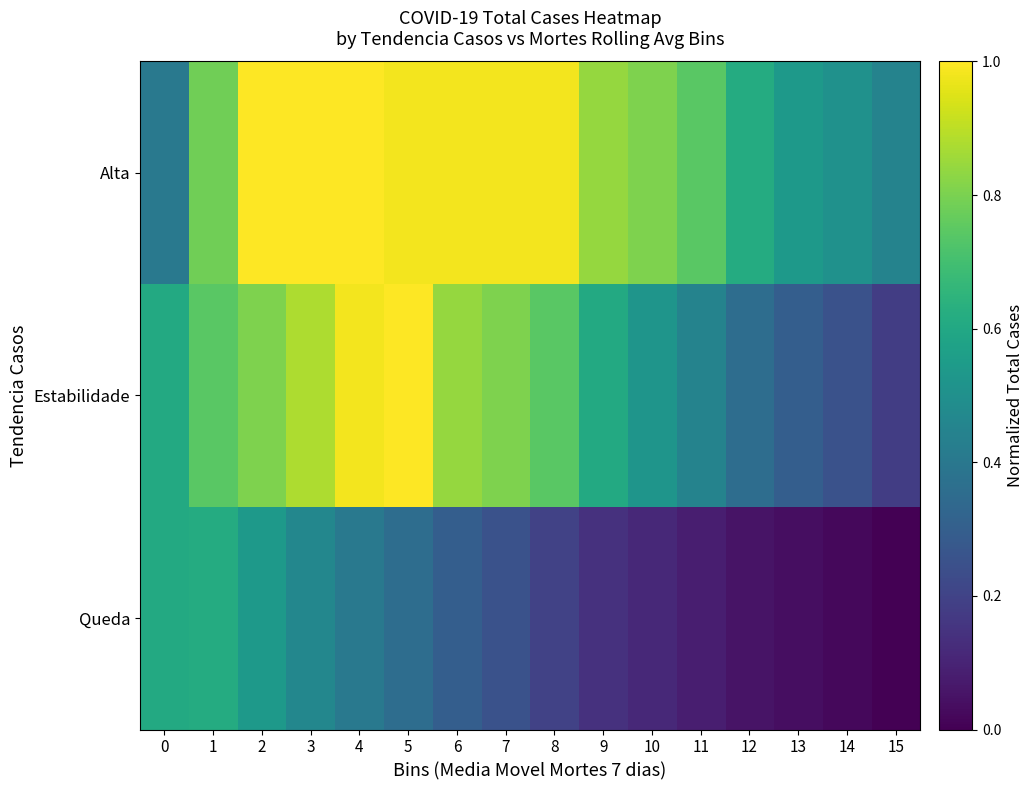

Reading left to right, extract all data points from this chart.

Alta: 0=0.4	1=0.8	2=1.0	3=1.0	4=1.0	5=1.0	6=1.0	7=1.0	8=1.0	9=0.8	10=0.8	11=0.7	12=0.6	13=0.5	14=0.5	15=0.4
Estabilidade: 0=0.6	1=0.7	2=0.8	3=0.9	4=1.0	5=1.0	6=0.8	7=0.8	8=0.7	9=0.6	10=0.5	11=0.4	12=0.4	13=0.3	14=0.3	15=0.2
Queda: 0=0.6	1=0.6	2=0.5	3=0.5	4=0.4	5=0.4	6=0.3	7=0.3	8=0.2	9=0.1	10=0.1	11=0.1	12=0.1	13=0.0	14=0.0	15=0.0